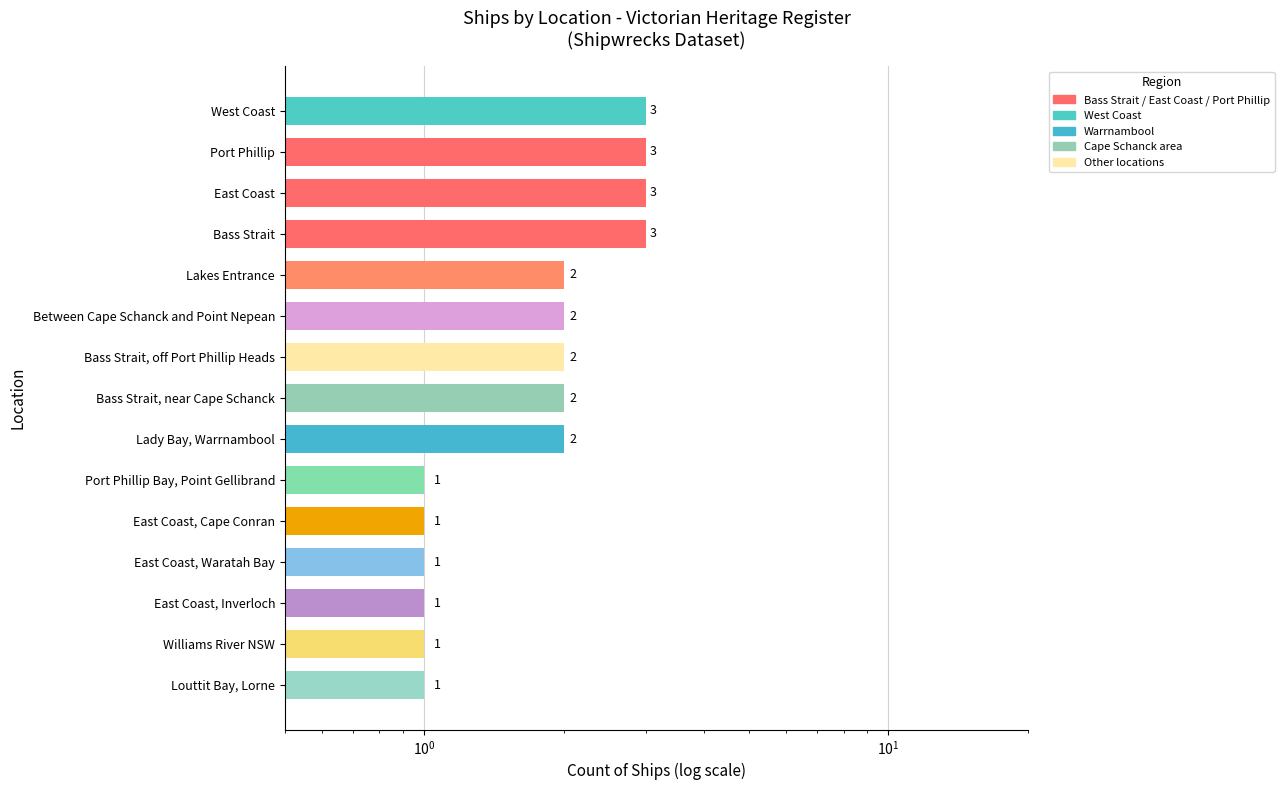

How many values are between 1 and 3?

15